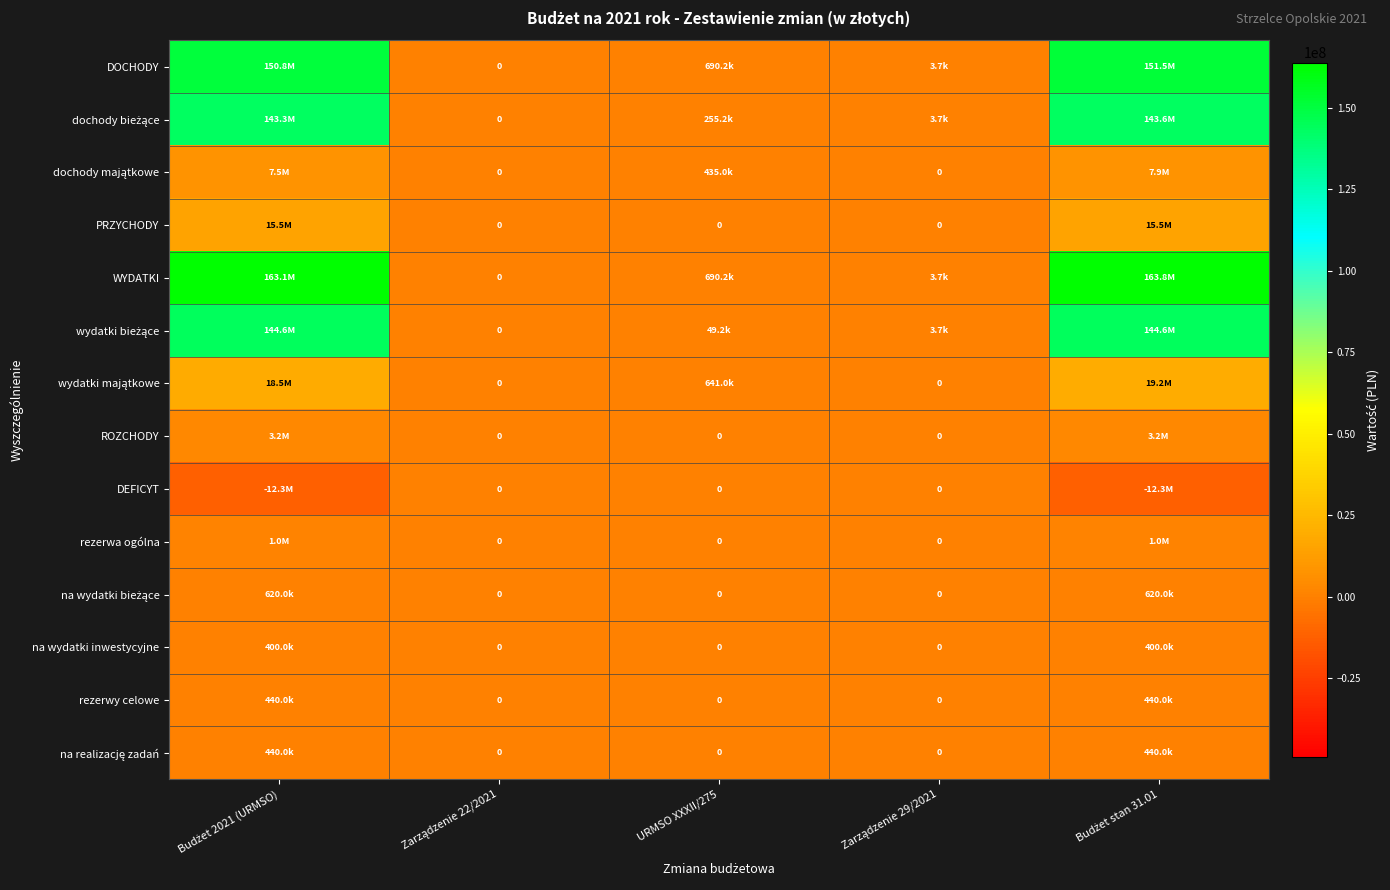

At how many categories does at least one series exceed 132000356?

2